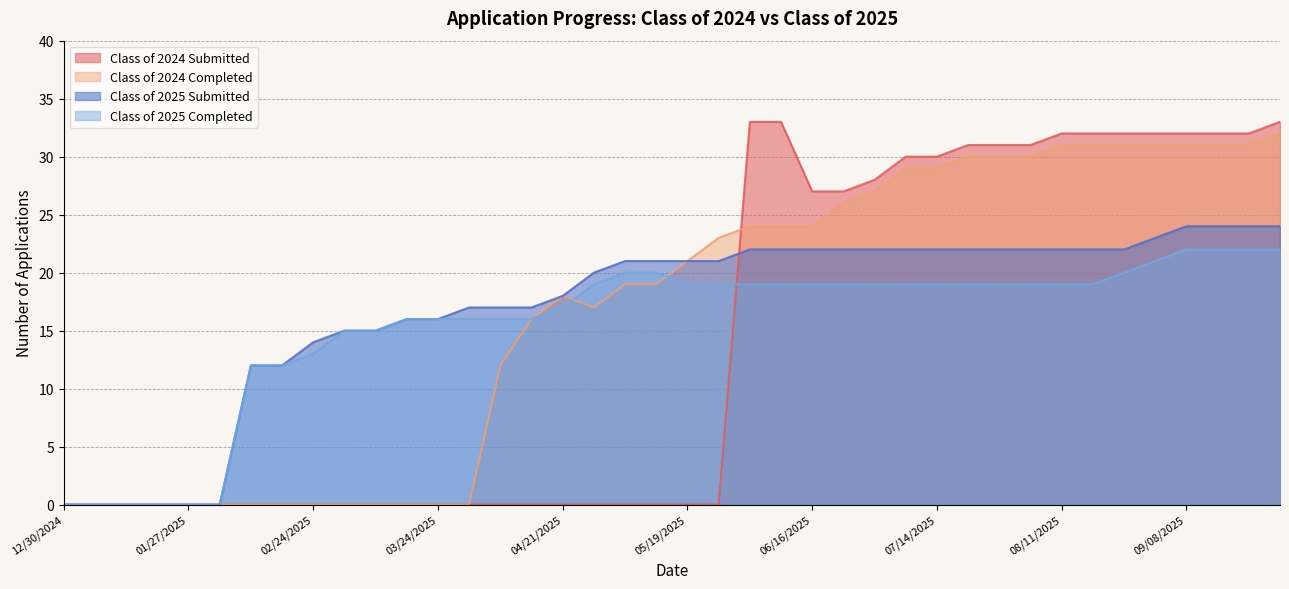

The value of Class of 2025 Submitted at 04/14/2025 is 17. True or false?

True